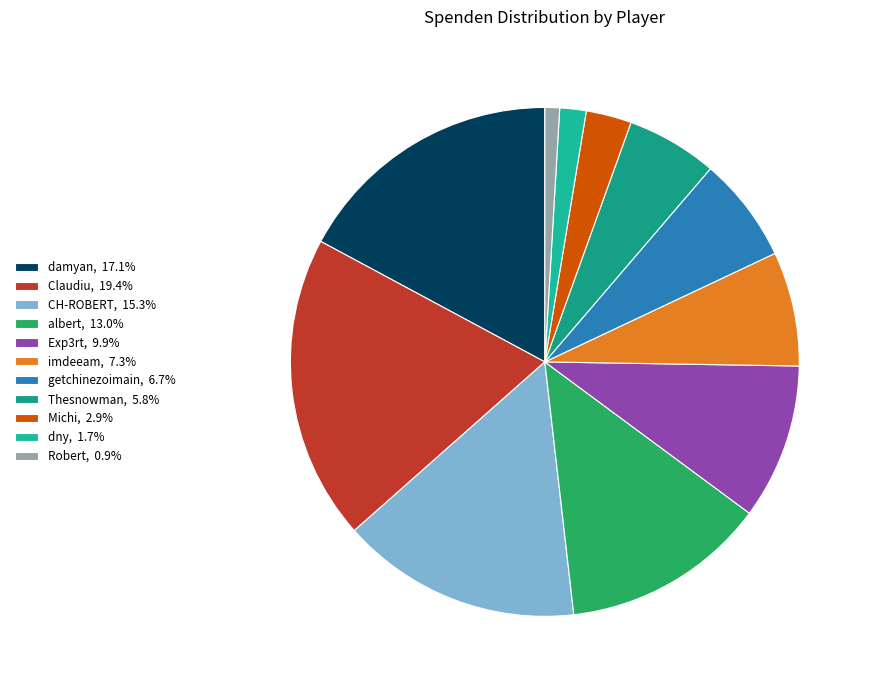

Which slice is the smallest?

Robert